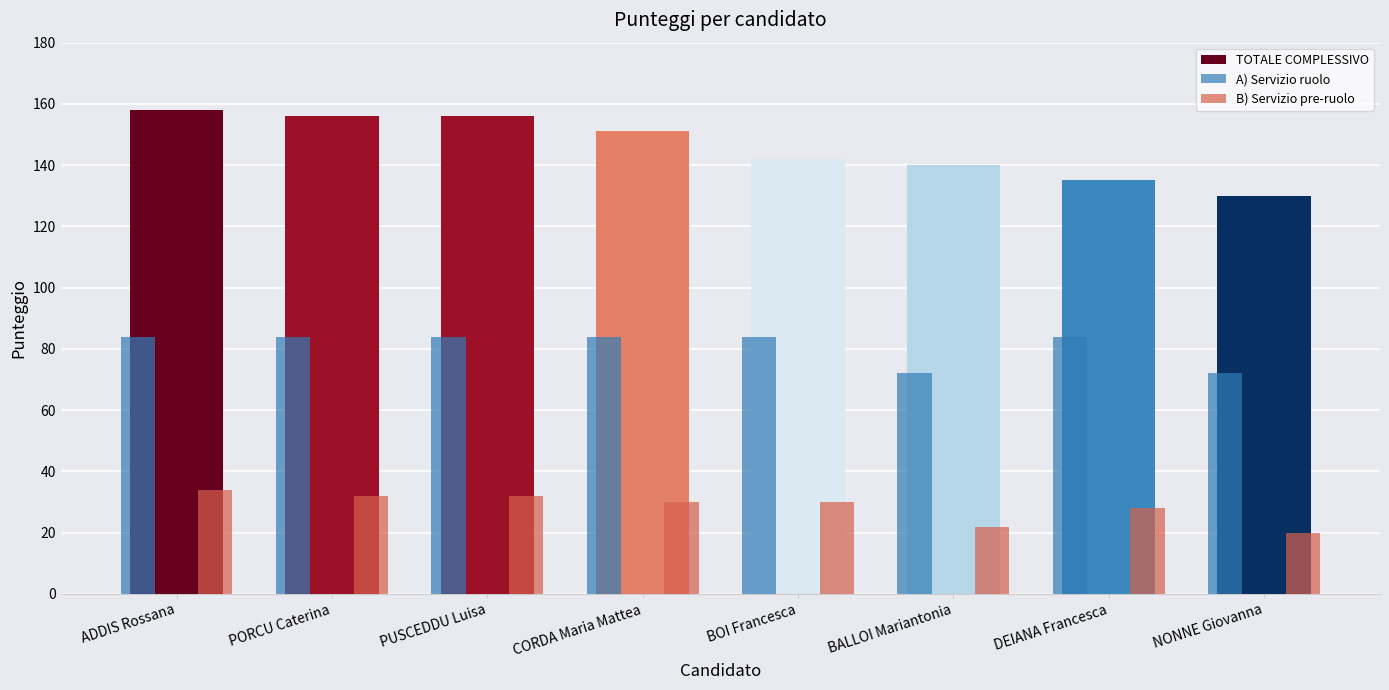

Reading right to left, list all the values displayed in this chart.

TOTALE COMPLESSIVO: NONNE Giovanna=130	DEIANA Francesca=135	BALLOI Mariantonia=140	BOI Francesca=142	CORDA Maria Mattea=151	PUSCEDDU Luisa=156	PORCU Caterina=156	ADDIS Rossana=158
A) Servizio ruolo: NONNE Giovanna=72	DEIANA Francesca=84	BALLOI Mariantonia=72	BOI Francesca=84	CORDA Maria Mattea=84	PUSCEDDU Luisa=84	PORCU Caterina=84	ADDIS Rossana=84
B) Servizio pre-ruolo: NONNE Giovanna=20	DEIANA Francesca=28	BALLOI Mariantonia=22	BOI Francesca=30	CORDA Maria Mattea=30	PUSCEDDU Luisa=32	PORCU Caterina=32	ADDIS Rossana=34